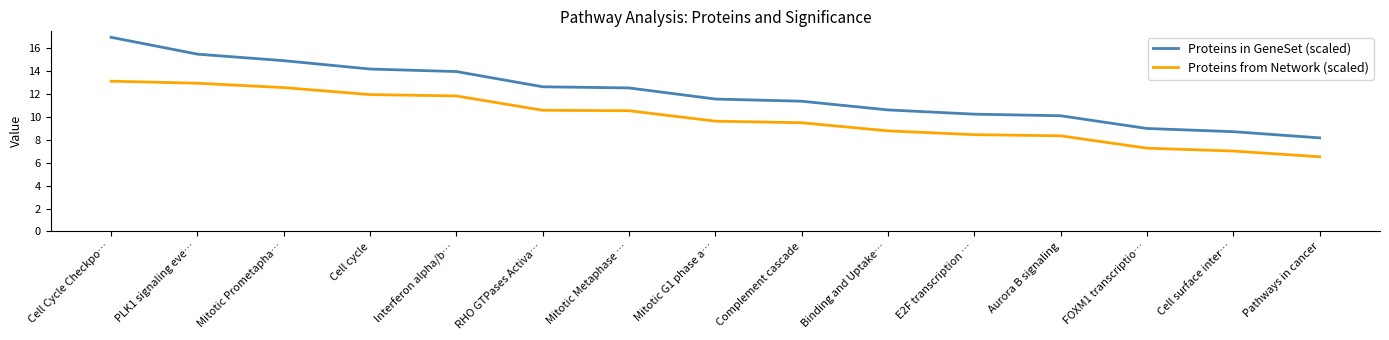

True or false: Proteins from Network (scaled) has a value of 11.8 at Interferon alpha/b….

True